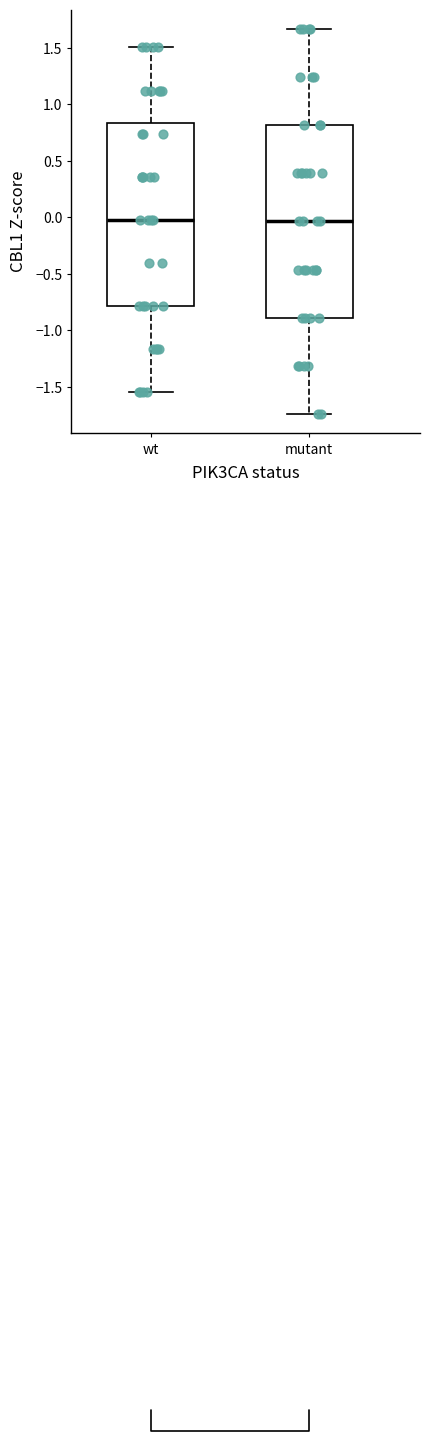

Reading left to right, transcribe this box plot: for each box, give where its median line is, the range the box spans, and where its two whiskers end, as read against the y-axis. The values are not printed on the chart, so give them approximately, as read against the axis.

wt: median 0.00, box -0.80 to 0.85, whiskers -1.55 to 1.50
mutant: median -0.05, box -0.90 to 0.80, whiskers -1.75 to 1.65